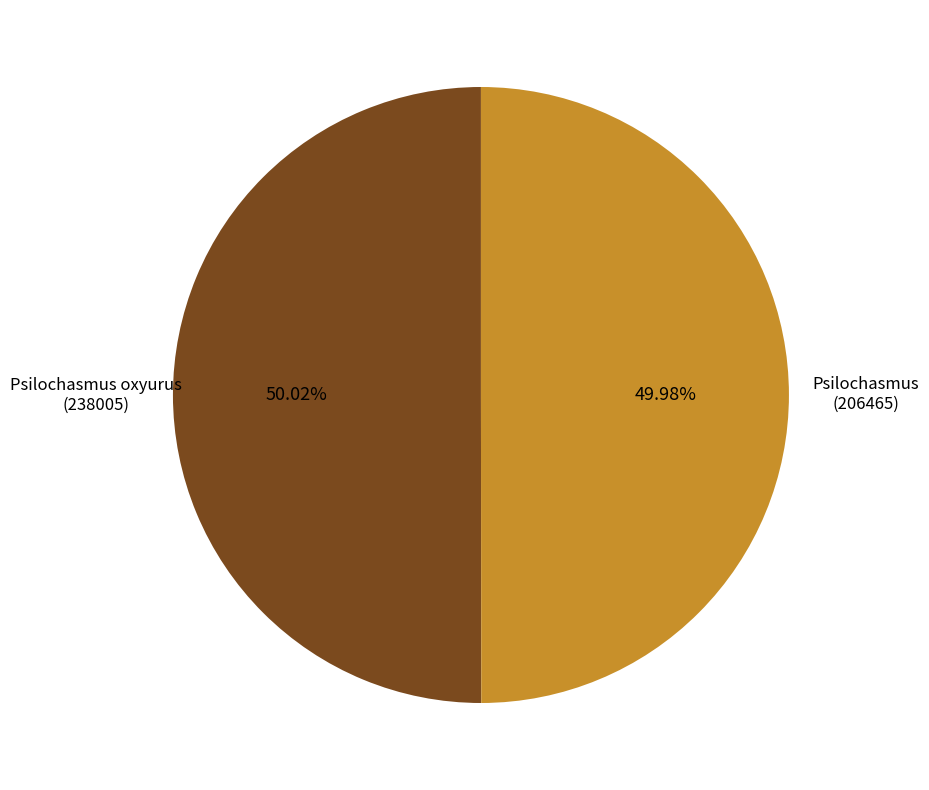

Approximately how many times larger is the value at Psilochasmus (206465) compared to Psilochasmus oxyurus (238005)?

1.0